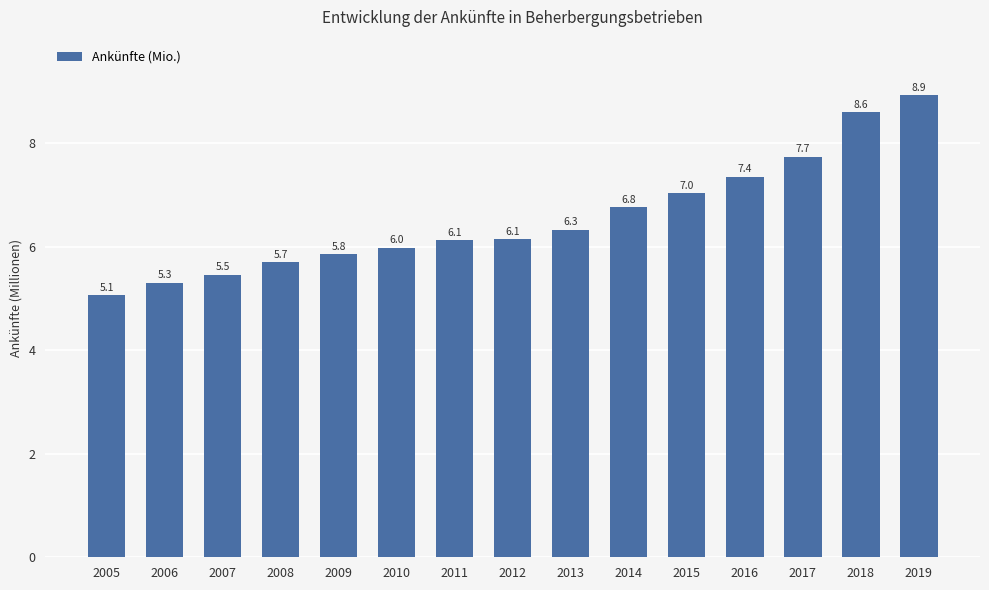

Does the chart contain stacked bars?

No